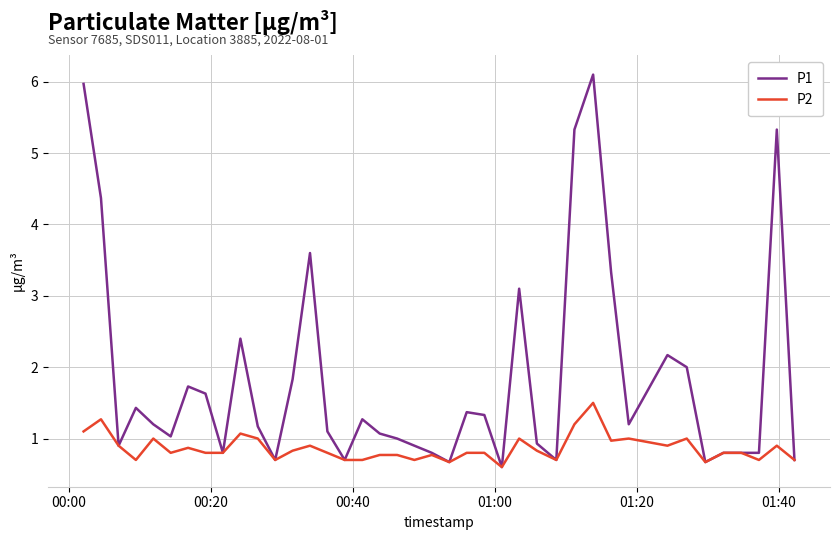

What are all the series names shown in the legend?

P1, P2